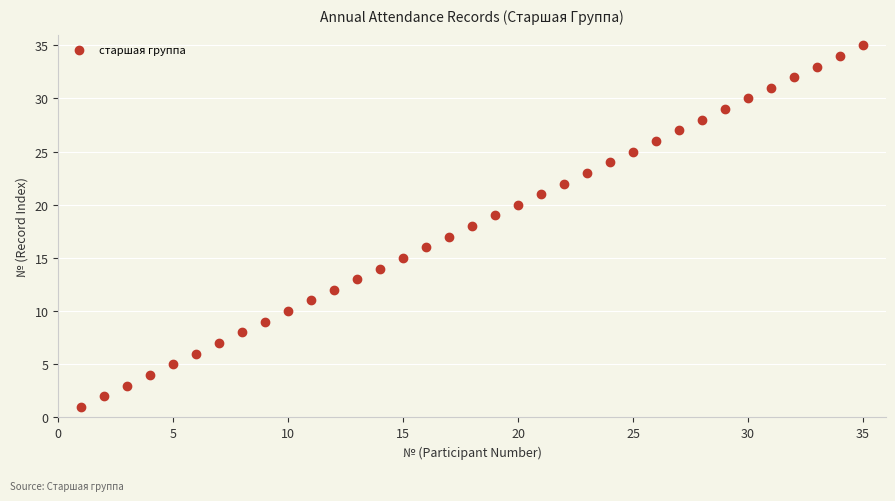

What is the range of Y values (max minus min)?

34